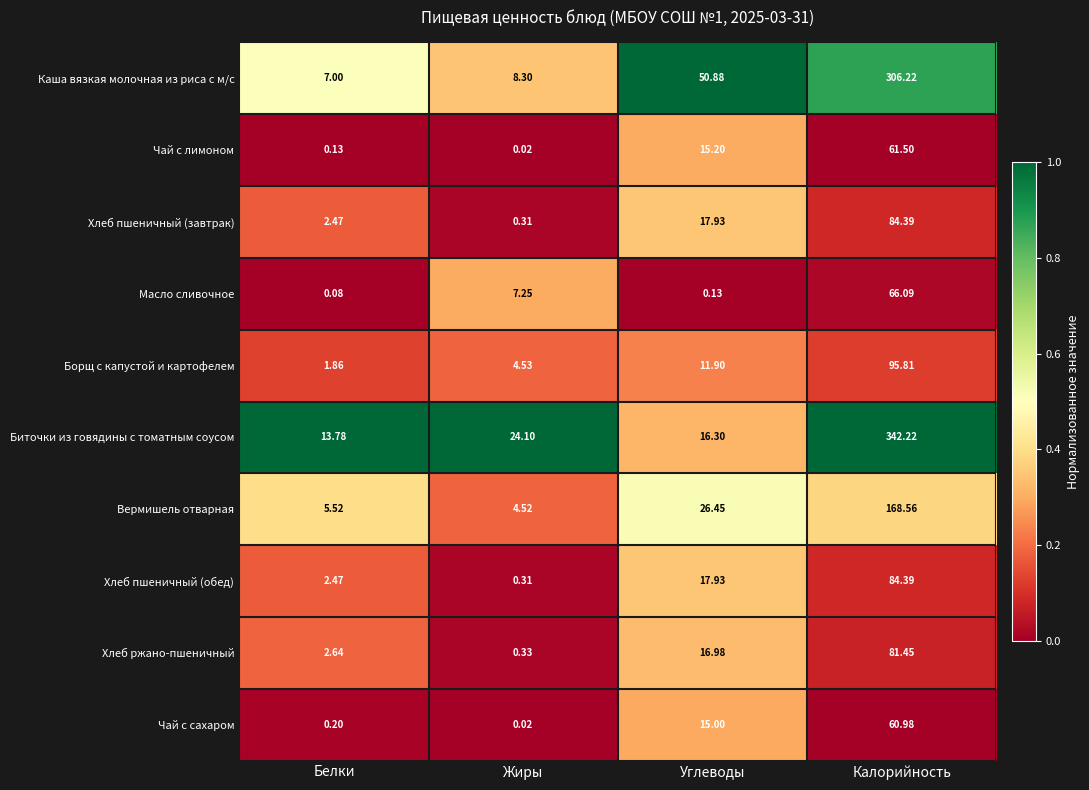

Between Углеводы and Калорийность, which series saw the biggest shift?

Биточки из говядины с томатным соусом